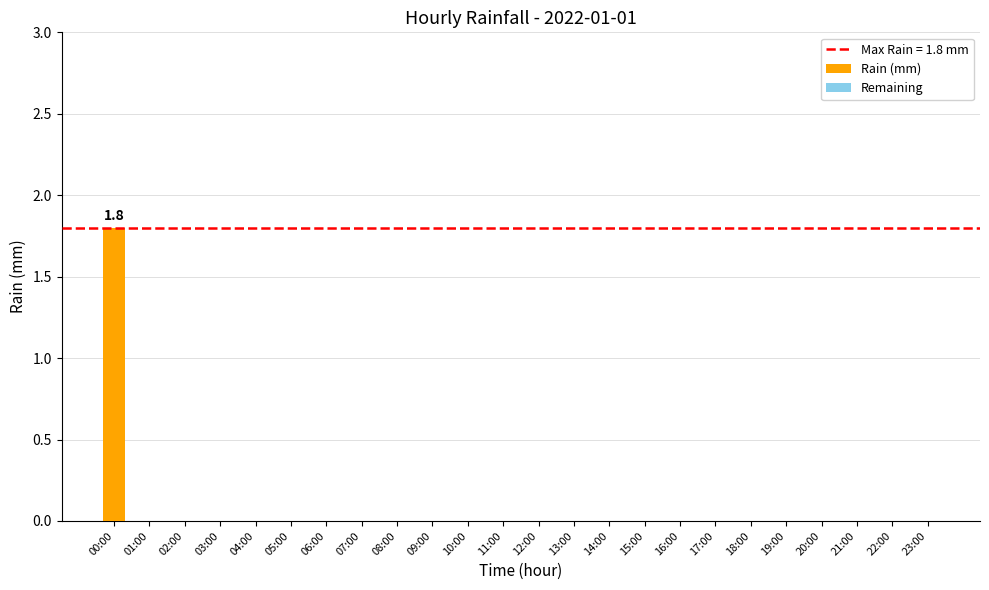

Reading right to left, list all the values displayed in this chart.

23:00=0.0	22:00=0.0	21:00=0.0	20:00=0.0	19:00=0.0	18:00=0.0	17:00=0.0	16:00=0.0	15:00=0.0	14:00=0.0	13:00=0.0	12:00=0.0	11:00=0.0	10:00=0.0	09:00=0.0	08:00=0.0	07:00=0.0	06:00=0.0	05:00=0.0	04:00=0.0	03:00=0.0	02:00=0.0	01:00=0.0	00:00=1.8